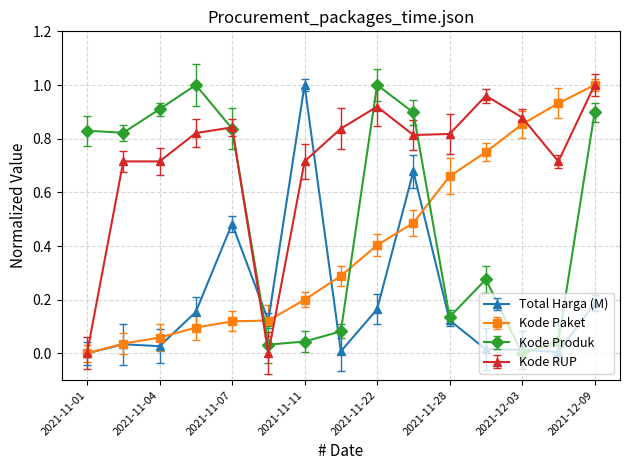

True or false: Kode RUP has more than 0 points higher than both neighbors.

True